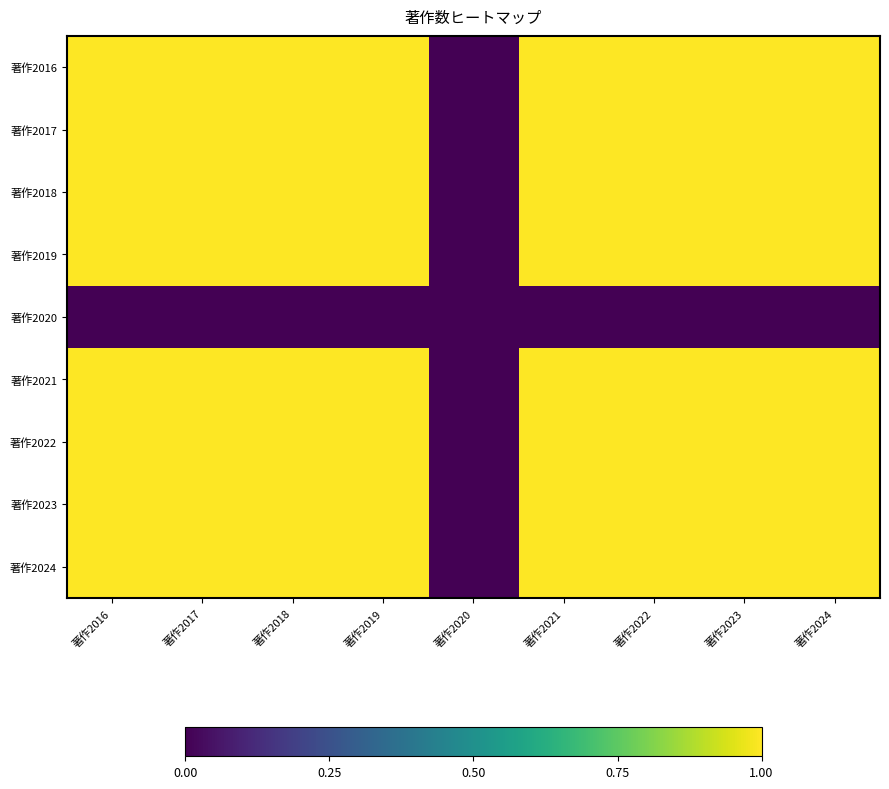

Reading left to right, transcribe all the data shown in this chart.

著作2016: 著作2016=1	著作2017=1	著作2018=1	著作2019=1	著作2020=0	著作2021=1	著作2022=1	著作2023=1	著作2024=1
著作2017: 著作2016=1	著作2017=1	著作2018=1	著作2019=1	著作2020=0	著作2021=1	著作2022=1	著作2023=1	著作2024=1
著作2018: 著作2016=1	著作2017=1	著作2018=1	著作2019=1	著作2020=0	著作2021=1	著作2022=1	著作2023=1	著作2024=1
著作2019: 著作2016=1	著作2017=1	著作2018=1	著作2019=1	著作2020=0	著作2021=1	著作2022=1	著作2023=1	著作2024=1
著作2020: 著作2016=0	著作2017=0	著作2018=0	著作2019=0	著作2020=0	著作2021=0	著作2022=0	著作2023=0	著作2024=0
著作2021: 著作2016=1	著作2017=1	著作2018=1	著作2019=1	著作2020=0	著作2021=1	著作2022=1	著作2023=1	著作2024=1
著作2022: 著作2016=1	著作2017=1	著作2018=1	著作2019=1	著作2020=0	著作2021=1	著作2022=1	著作2023=1	著作2024=1
著作2023: 著作2016=1	著作2017=1	著作2018=1	著作2019=1	著作2020=0	著作2021=1	著作2022=1	著作2023=1	著作2024=1
著作2024: 著作2016=1	著作2017=1	著作2018=1	著作2019=1	著作2020=0	著作2021=1	著作2022=1	著作2023=1	著作2024=1